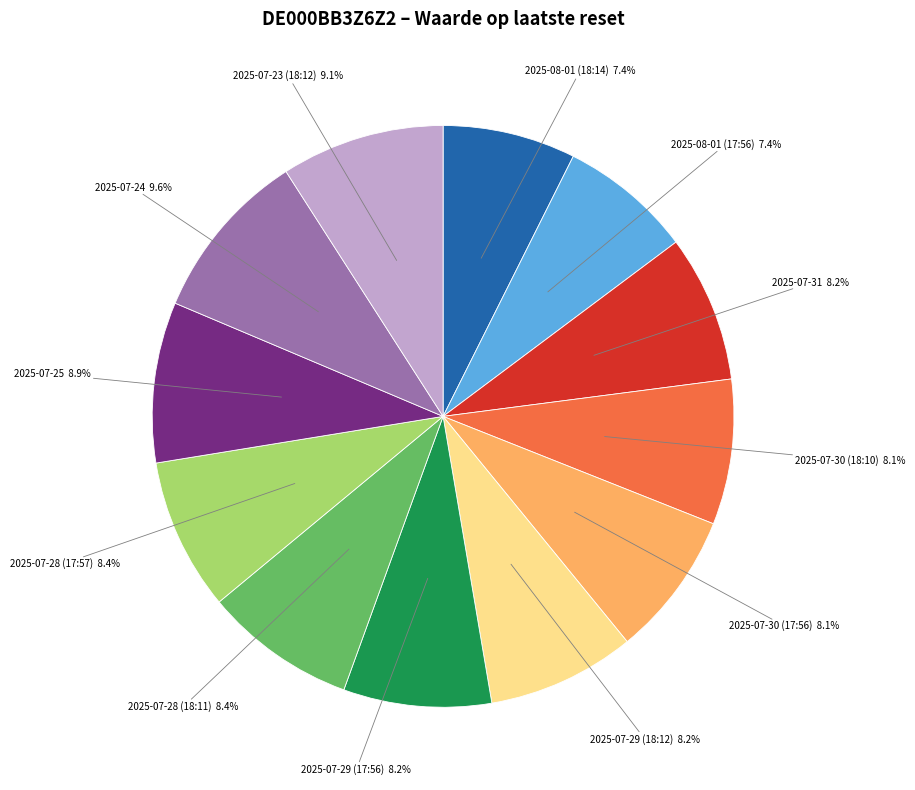

Is there a majority slice in this chart?

No